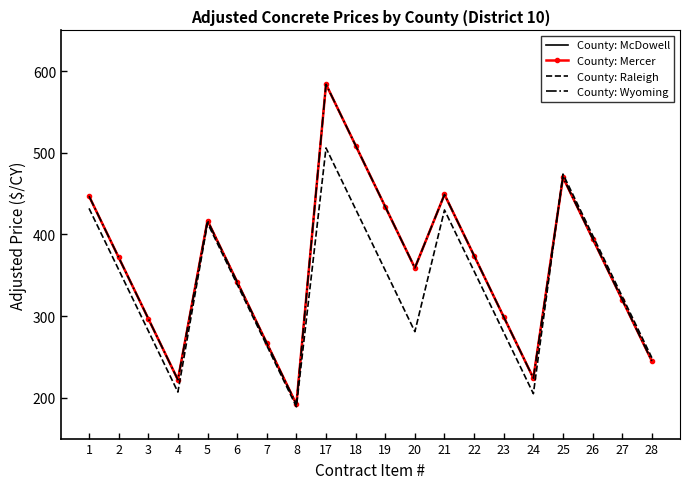

What are all the series names shown in the legend?

County: McDowell, County: Mercer, County: Raleigh, County: Wyoming